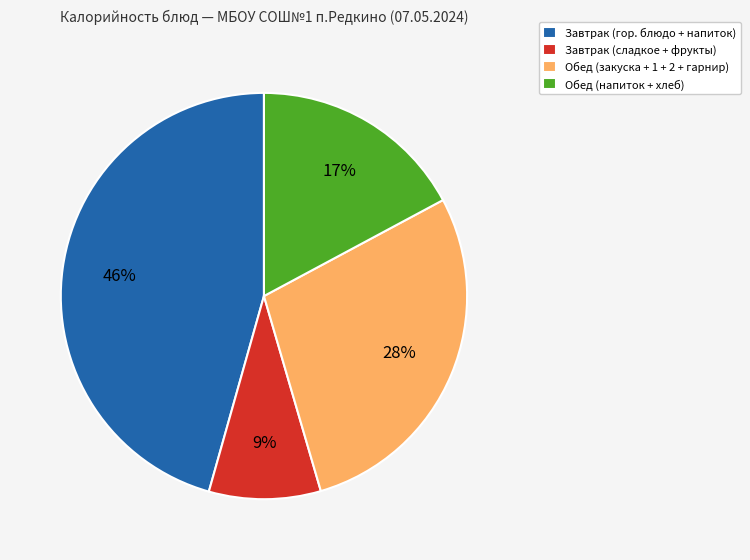

Rank the categories by value from highest to lowest.

Завтрак (гор. блюдо + напиток), Обед (закуска + 1 + 2 + гарнир), Обед (напиток + хлеб), Завтрак (сладкое + фрукты)